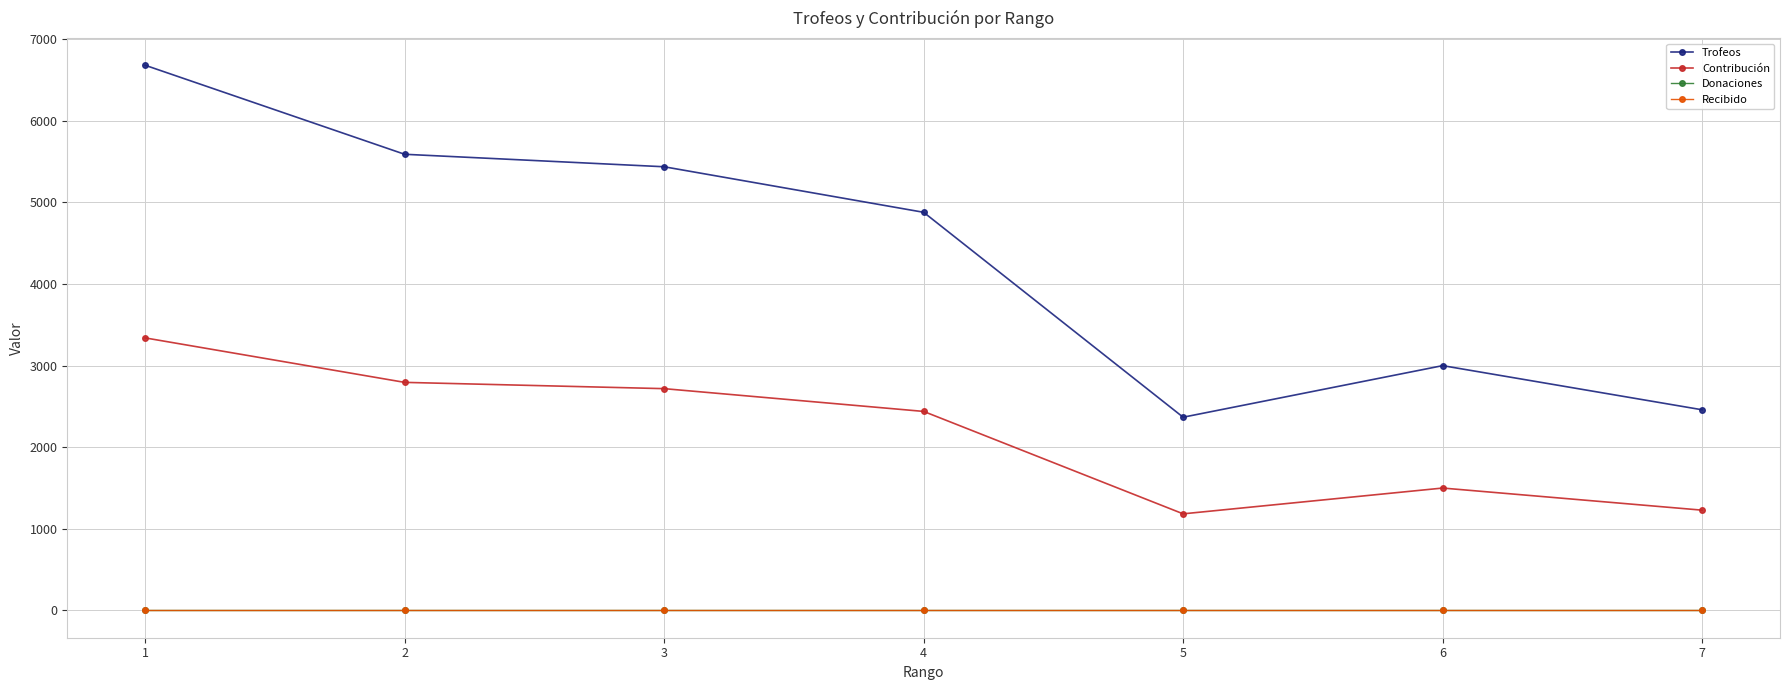

Reading left to right, transcribe all the data shown in this chart.

Trofeos: 1=6681	2=5590	3=5437	4=4879	5=2368	6=3000	7=2459
Contribución: 1=3340	2=2795	3=2718	4=2439	5=1184	6=1500	7=1229
Donaciones: 1=0	2=0	3=0	4=0	5=0	6=0	7=0
Recibido: 1=0	2=0	3=0	4=0	5=0	6=0	7=0